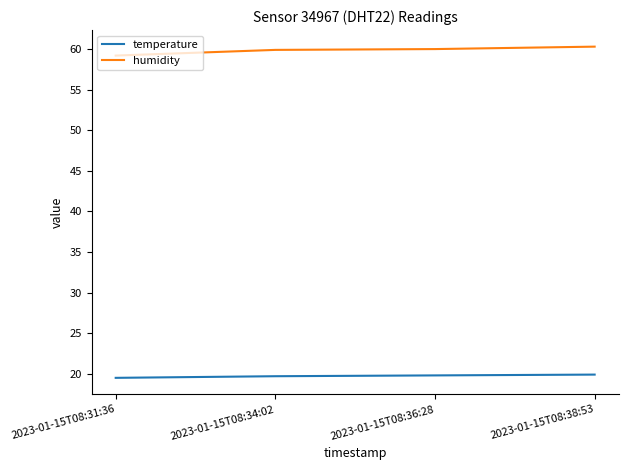

At how many categories does at least one series exceed 32?

4